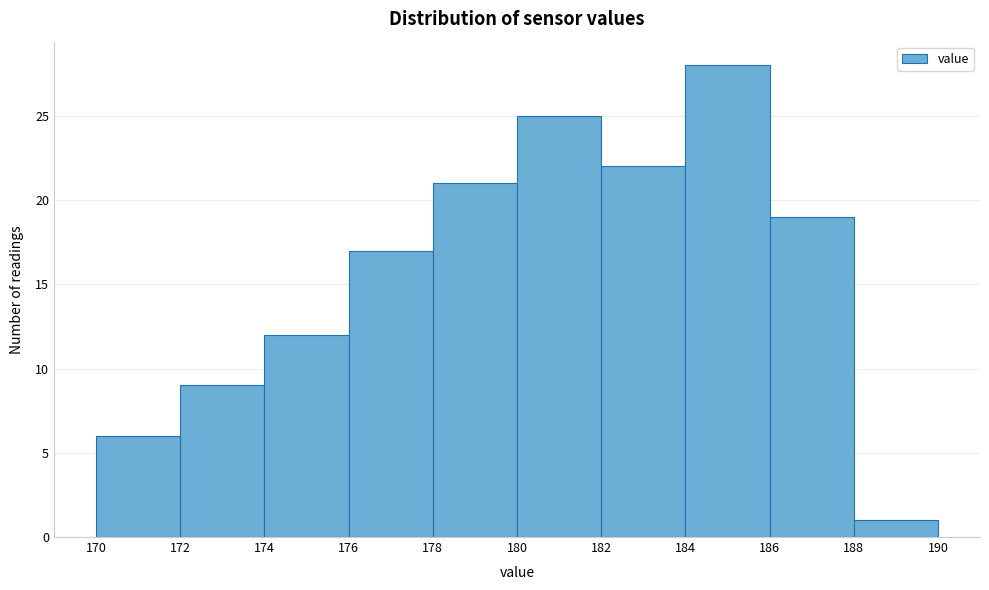

Reading left to right, list every bar in this chart as the range it spans on the x-axis followed by its height. The values are not printed on the chart, so give them approximately, as read against the axis.

170 to 172: 6
172 to 174: 9
174 to 176: 12
176 to 178: 17
178 to 180: 21
180 to 182: 25
182 to 184: 22
184 to 186: 28
186 to 188: 19
188 to 190: 1